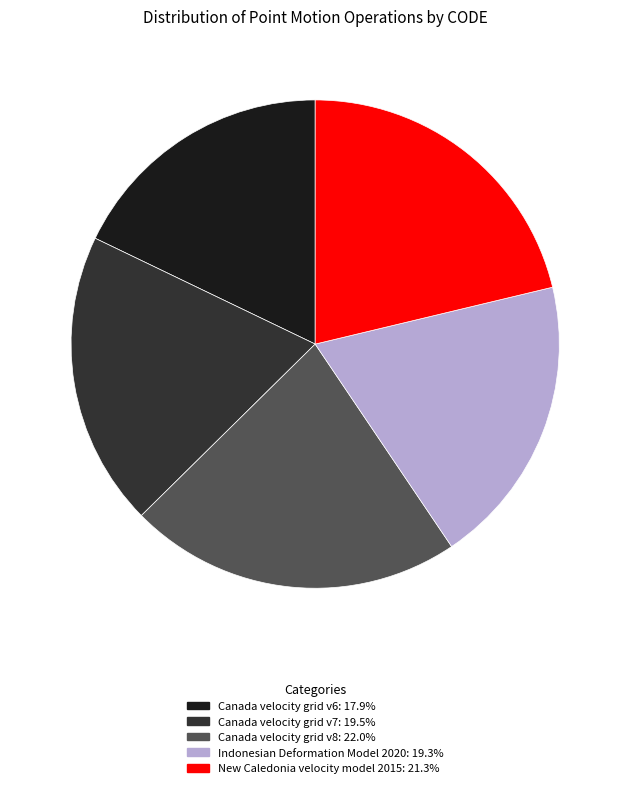

Which slice is the largest?

Canada velocity grid v8